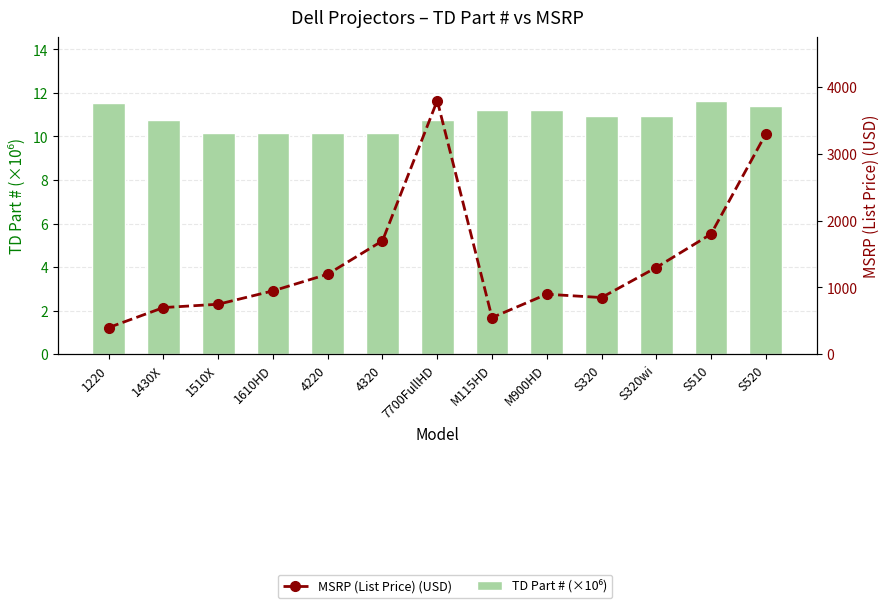

Which series changed the most between 1610HD and 7700FullHD?

MSRP (List Price) (USD)